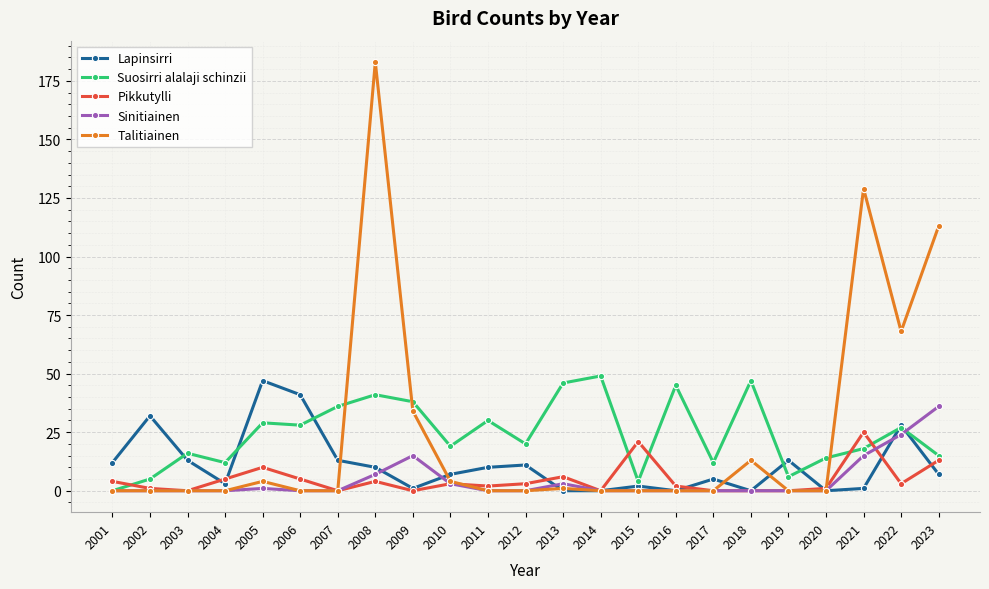

Reading left to right, what are all the values shown in this chart?

Lapinsirri: 2001=12	2002=32	2003=13	2004=3	2005=47	2006=41	2007=13	2008=10	2009=1	2010=7	2011=10	2012=11	2013=0	2014=0	2015=2	2016=0	2017=5	2018=0	2019=13	2020=0	2021=1	2022=28	2023=7
Suosirri alalaji schinzii: 2001=0	2002=5	2003=16	2004=12	2005=29	2006=28	2007=36	2008=41	2009=38	2010=19	2011=30	2012=20	2013=46	2014=49	2015=4	2016=45	2017=12	2018=47	2019=6	2020=14	2021=18	2022=27	2023=15
Pikkutylli: 2001=4	2002=1	2003=0	2004=5	2005=10	2006=5	2007=0	2008=4	2009=0	2010=3	2011=2	2012=3	2013=6	2014=0	2015=21	2016=2	2017=0	2018=0	2019=0	2020=1	2021=25	2022=3	2023=13
Sinitiainen: 2001=0	2002=0	2003=0	2004=0	2005=1	2006=0	2007=0	2008=7	2009=15	2010=3	2011=0	2012=0	2013=3	2014=0	2015=0	2016=0	2017=0	2018=0	2019=0	2020=0	2021=15	2022=24	2023=36
Talitiainen: 2001=0	2002=0	2003=0	2004=0	2005=4	2006=0	2007=0	2008=183	2009=34	2010=4	2011=0	2012=0	2013=1	2014=0	2015=0	2016=0	2017=0	2018=13	2019=0	2020=0	2021=129	2022=68	2023=113